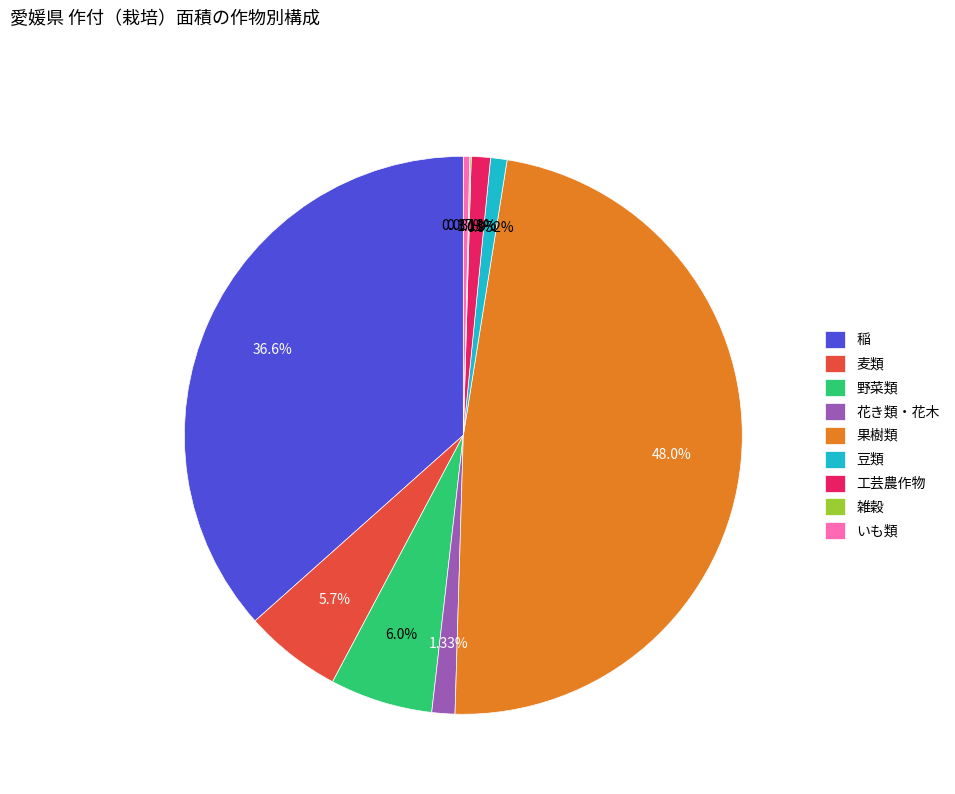

Is there any slice that represents more than half of the pie?

No